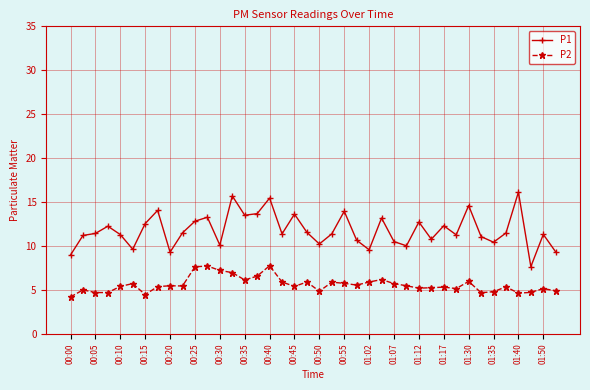

List the series in order of their peak value, lowest first.

P2, P1